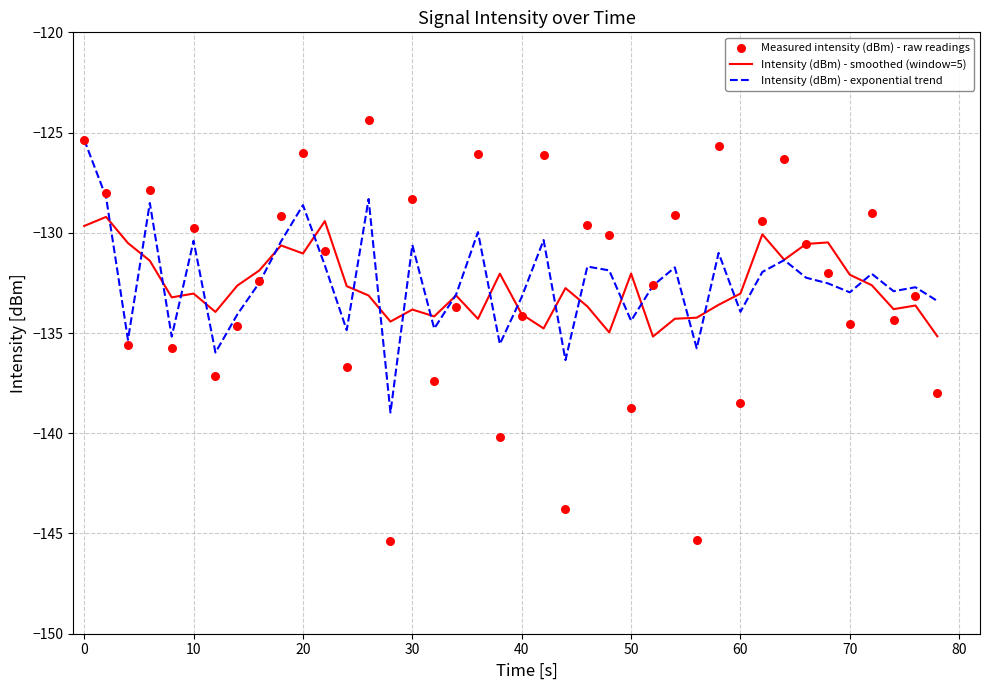

Which series has the largest total across all categories?

Intensity (dBm) - exponential trend